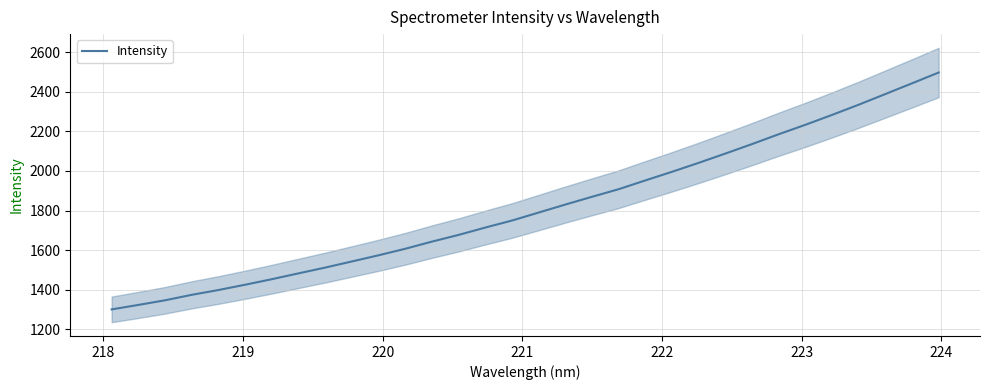

What is the value of the 17th point from the left?

1789.9